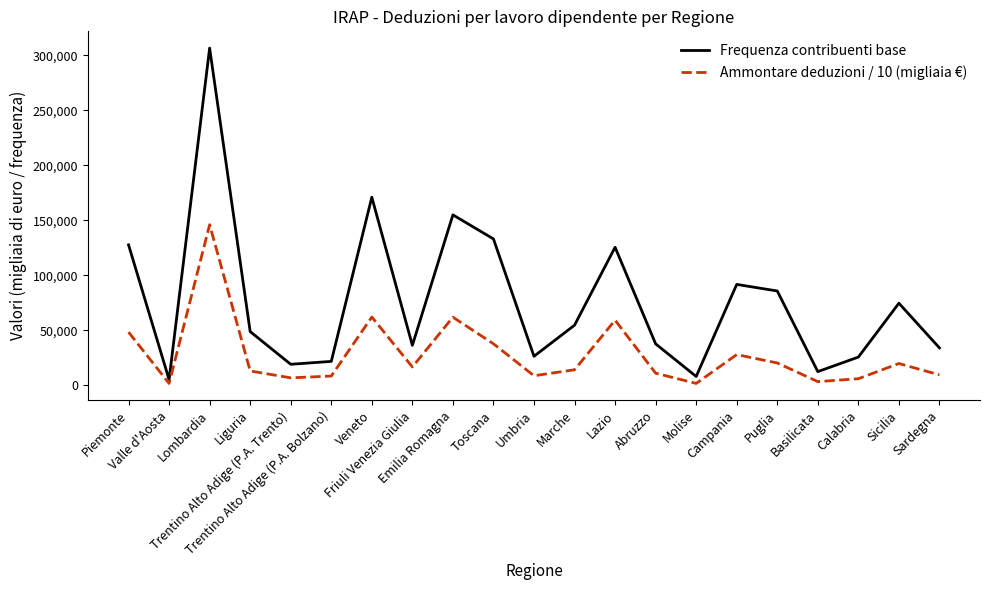

Is this an area chart (filled region under the line)?

No